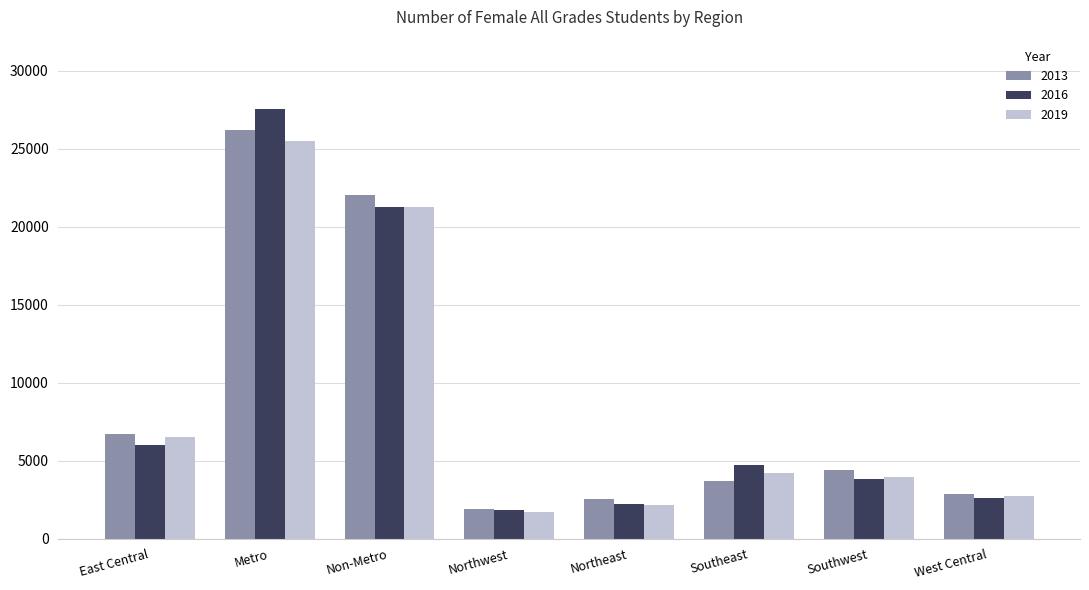

What position from the left is Northeast?

5